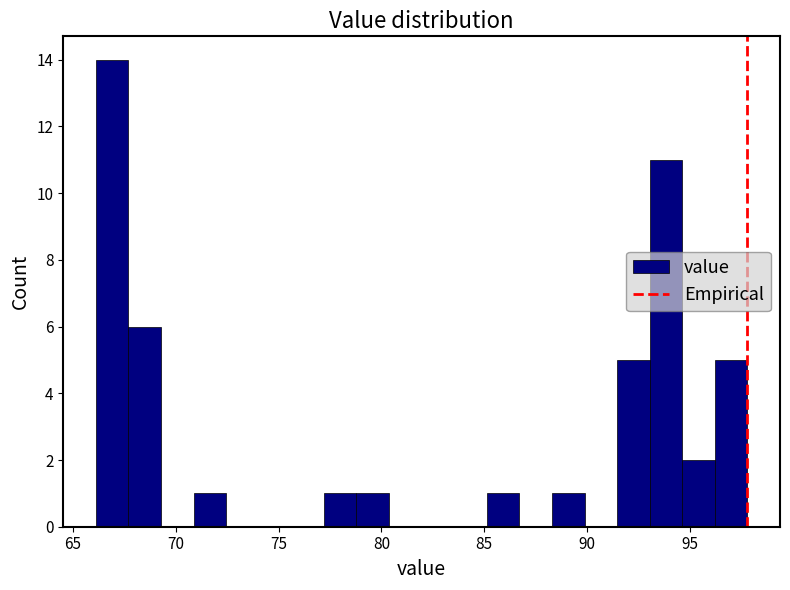

Around what value on the x-axis is the tallest bar? Give the approximate position of its centre, as read against the axis.

67.0